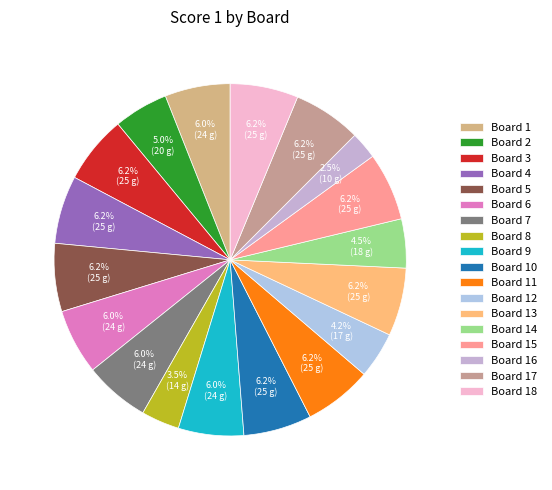

Rank the categories by value from highest to lowest.

Board 3, Board 4, Board 5, Board 10, Board 11, Board 13, Board 15, Board 17, Board 18, Board 1, Board 6, Board 7, Board 9, Board 2, Board 14, Board 12, Board 8, Board 16